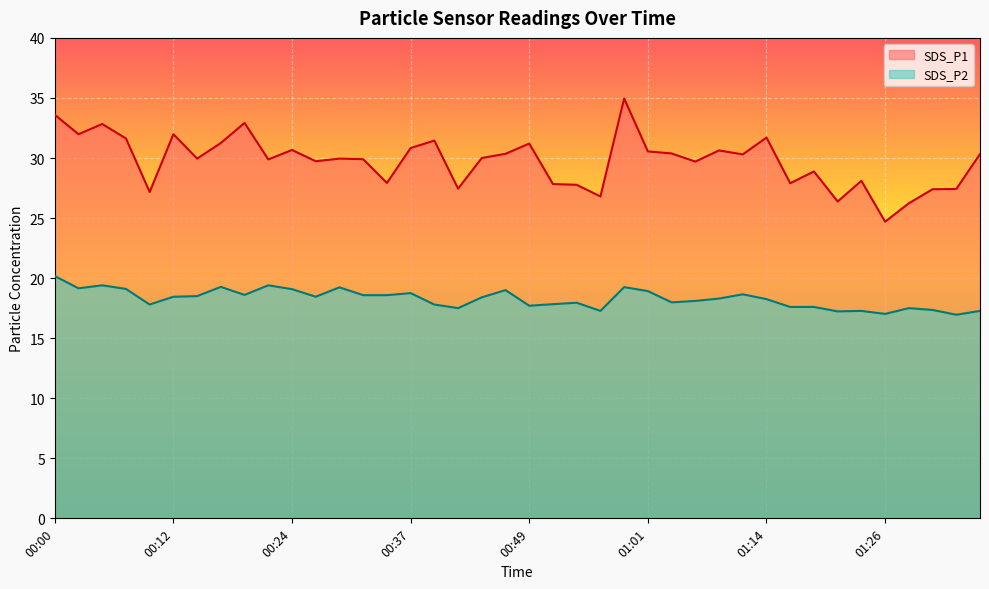

At how many categories does at least one series exceed 34?

1